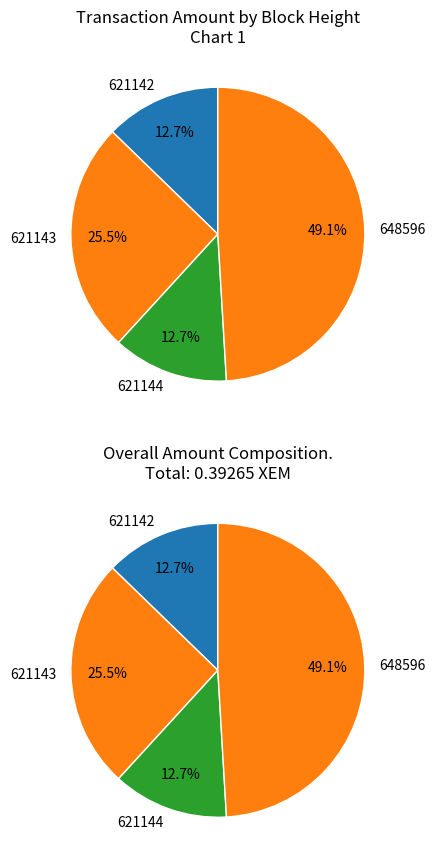

Combined, do 648596 and 621142 account for over 50%?

Yes